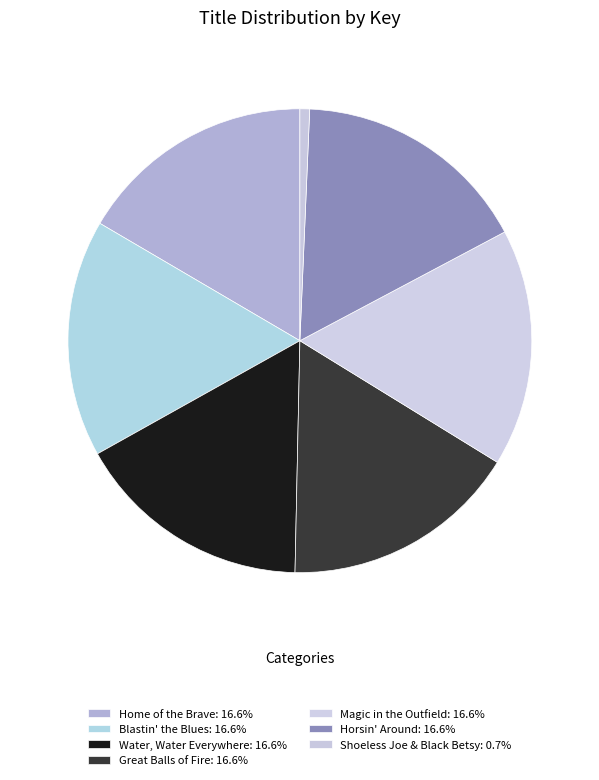

Does any single category account for the majority?

No